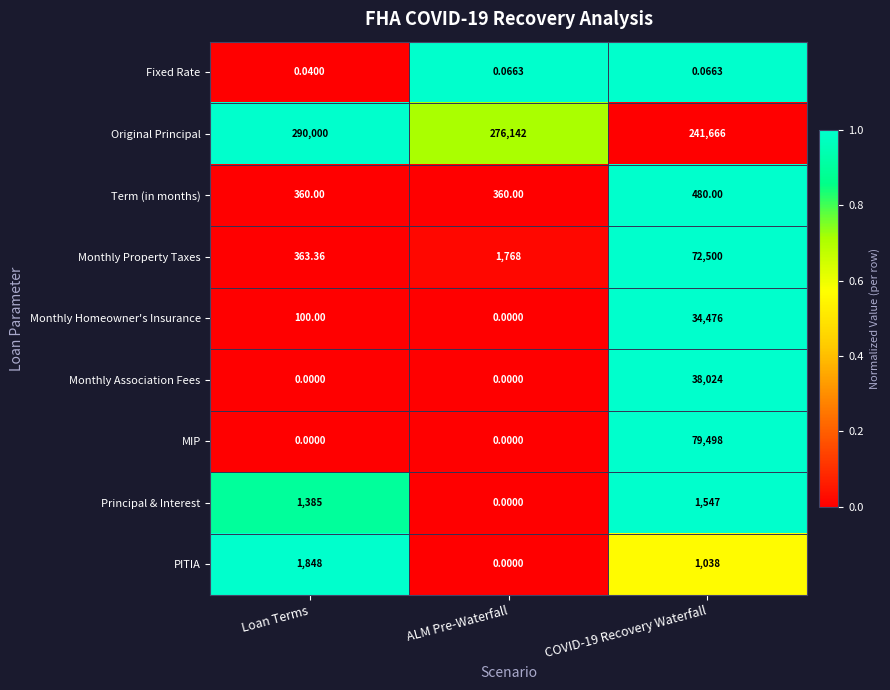

At which label does PITIA reach its minimum?

ALM Pre-Waterfall